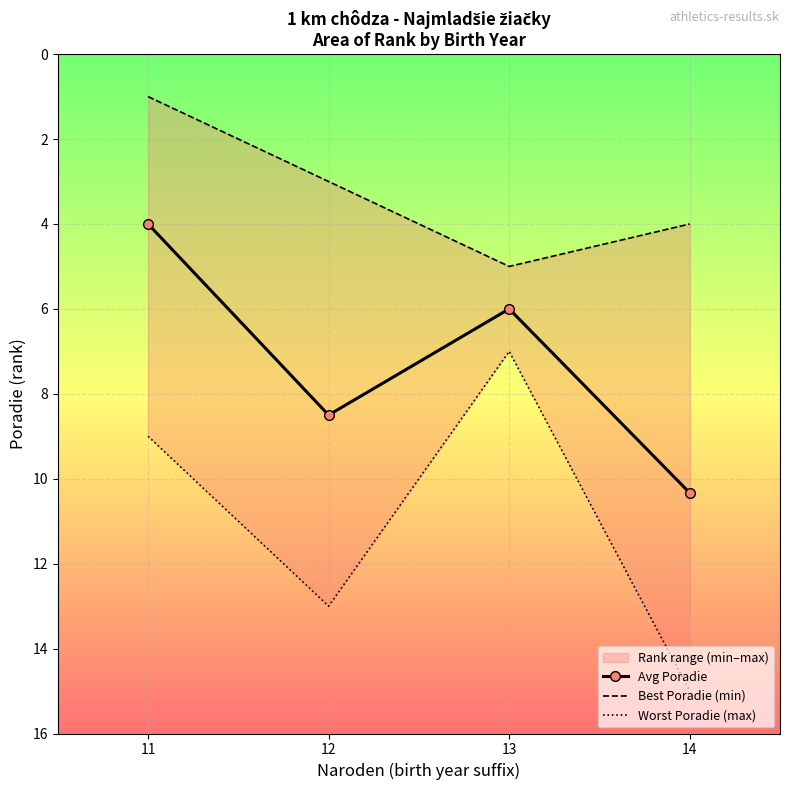

At 11, list the series in order from largest to smallest.

Worst Poradie (max), Avg Poradie, Best Poradie (min)